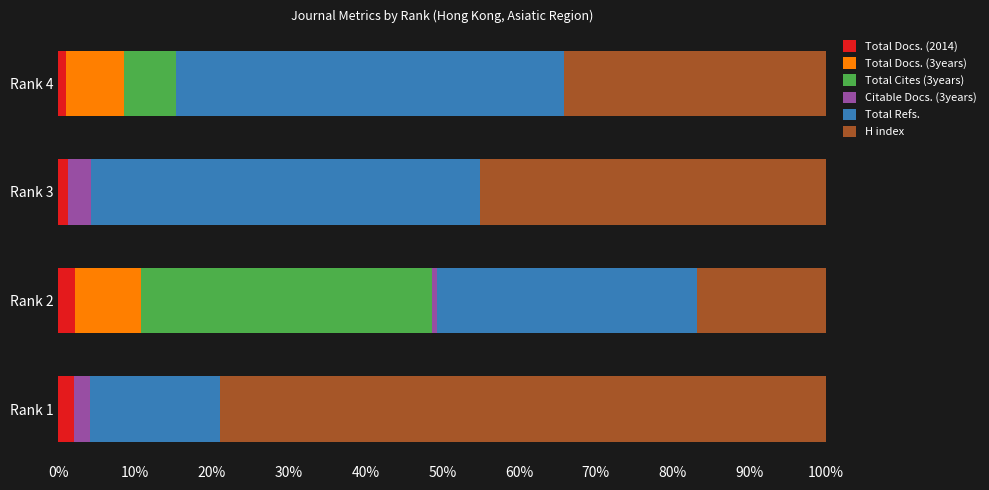

What is the maximum value for Total Docs. (2014)?

2.1